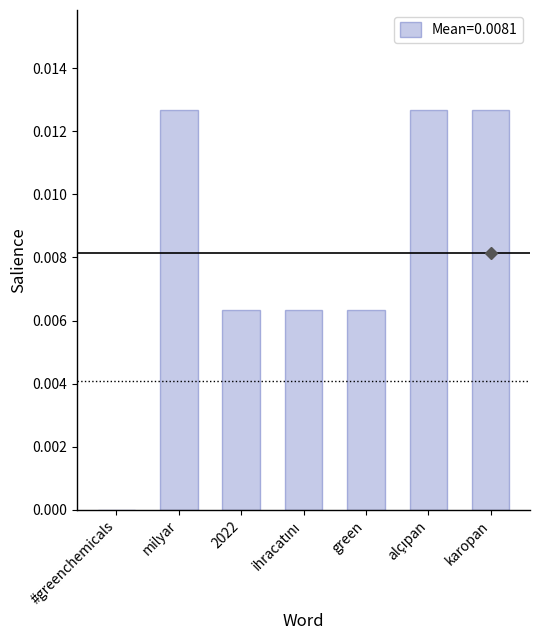

Which has a higher value, #greenchemicals or milyar?

milyar